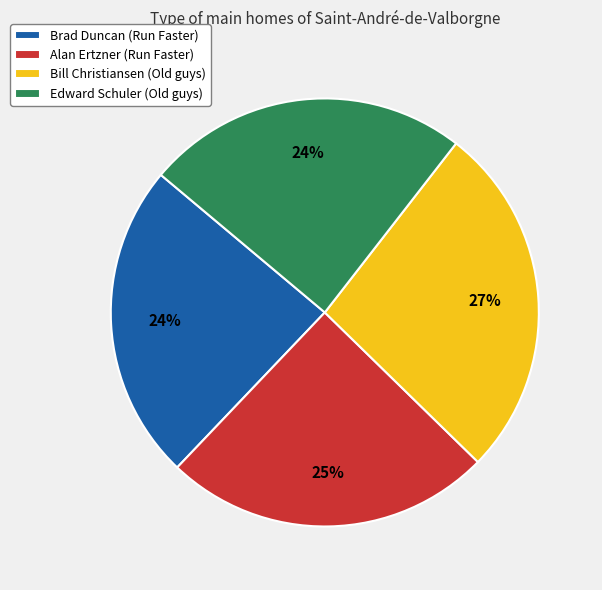

Which category has the biggest portion of the pie?

Bill Christiansen (Old guys)